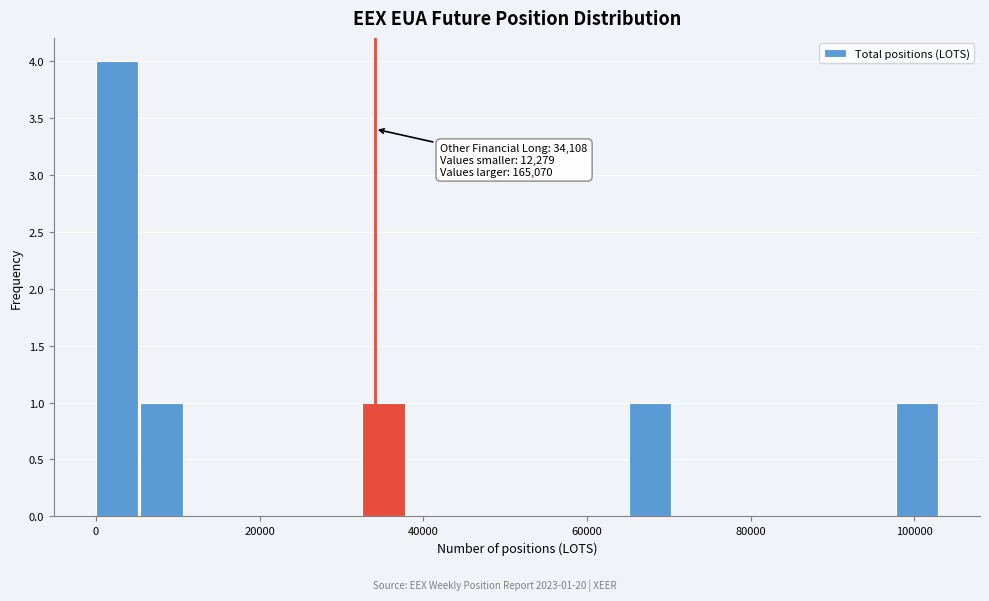

Read against the x-axis, roughly where is the centre of the tallest bar?

2000